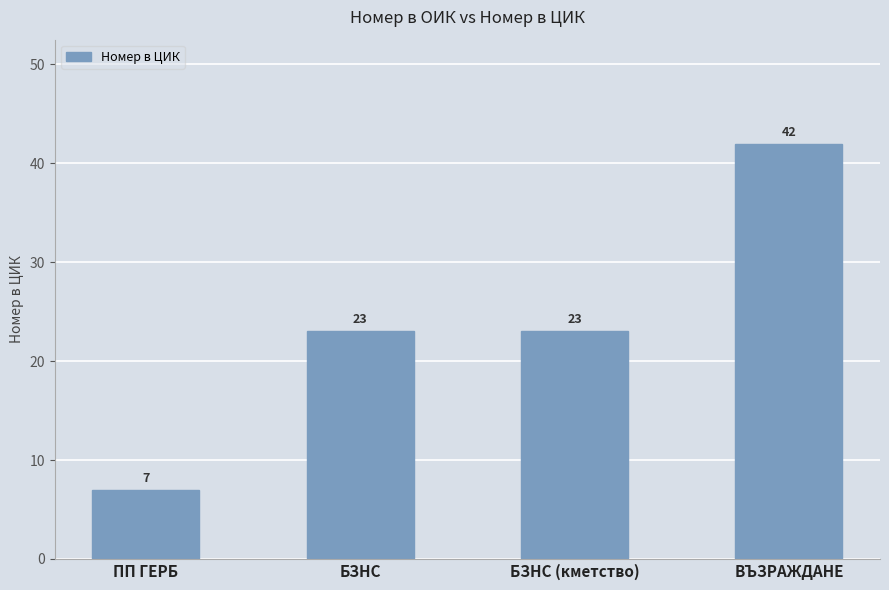

Which category has the lowest value across all series?

ПП ГЕРБ